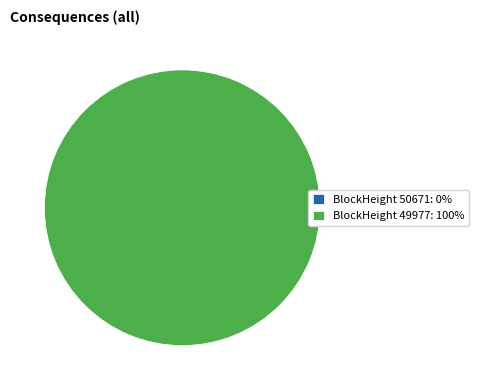

Rank the categories by value from lowest to highest.

50671, 49977